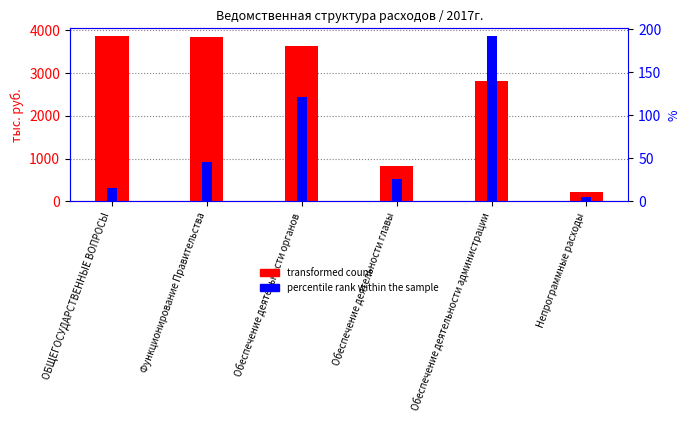

What is the spread (max minus min) of values at Обеспечение деятельности администрации?

2607.8